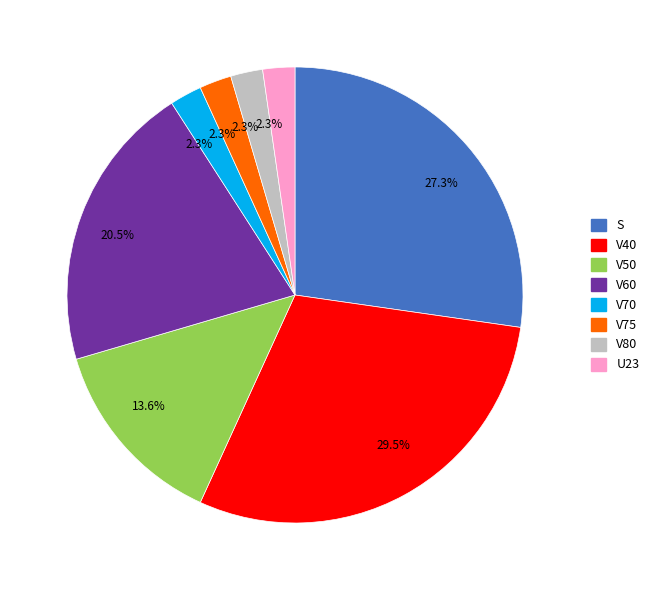

Is there any slice that represents more than half of the pie?

No